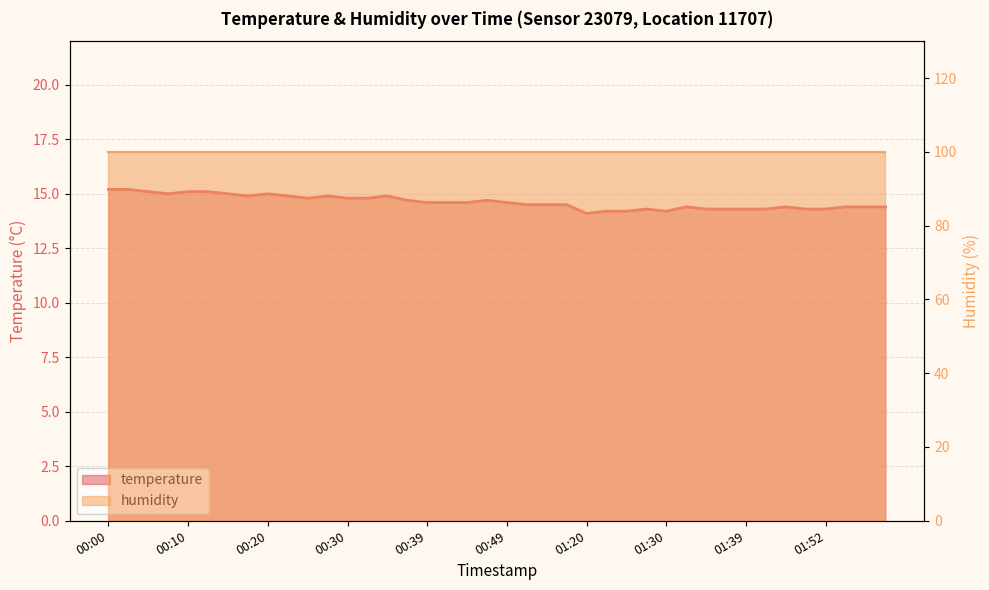

The chart shows a value of 14.6 at 00:44. True or false?

True